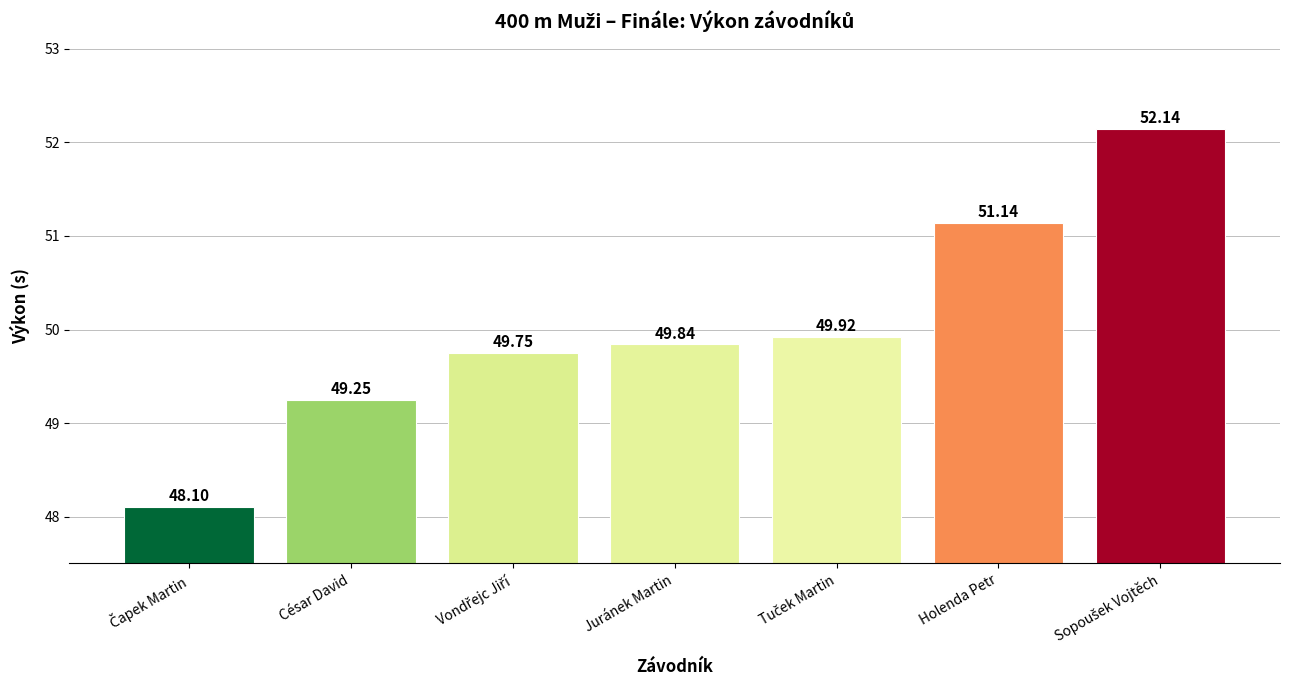

Which has a higher value, César David or Juránek Martin?

Juránek Martin